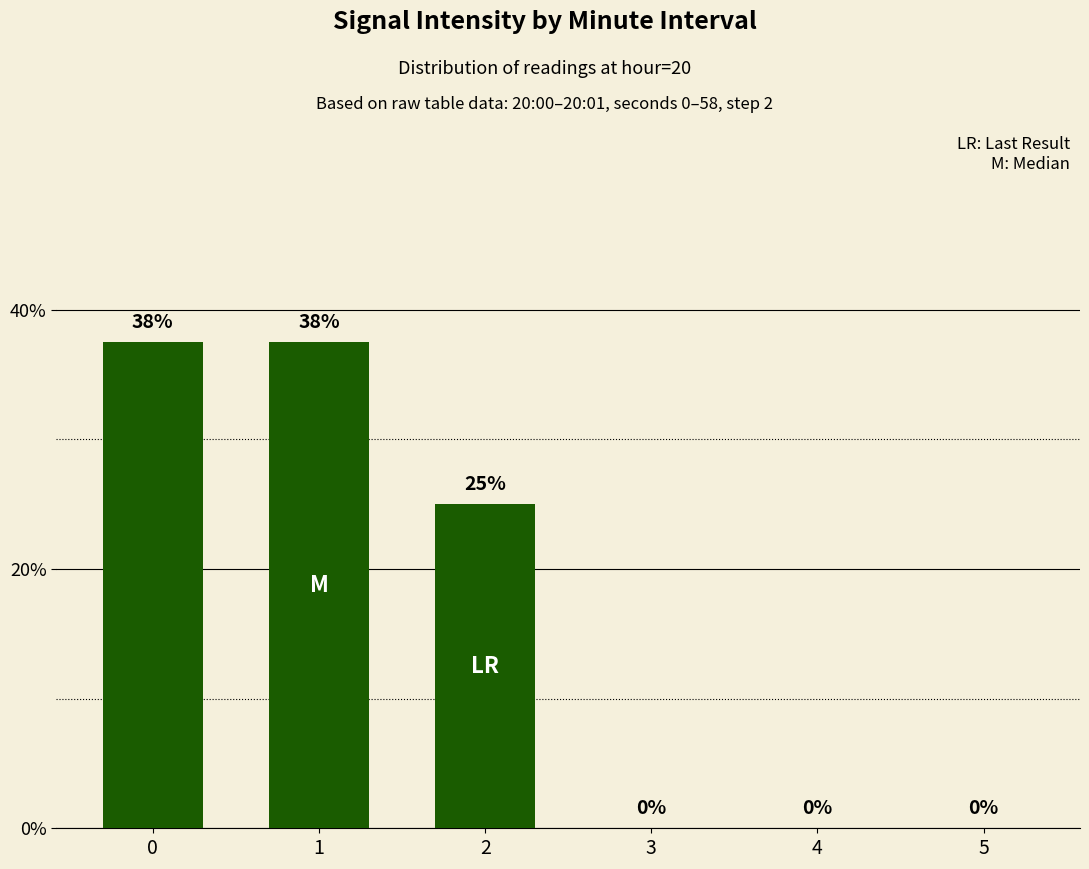

What is the greatest value displayed?

37.5